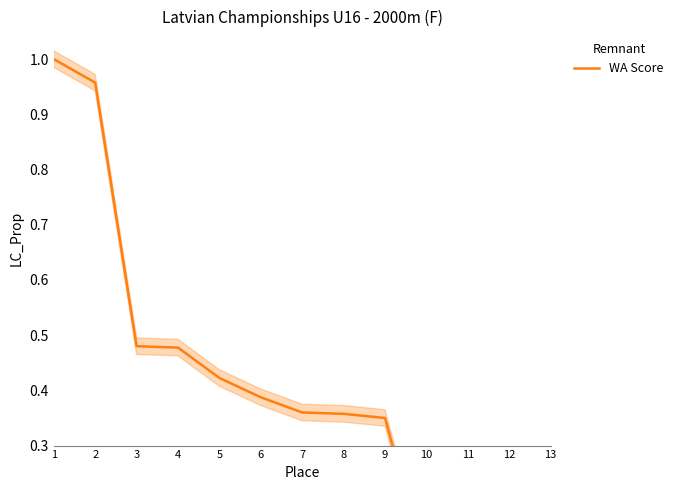

How many lines are shown in the chart?

1